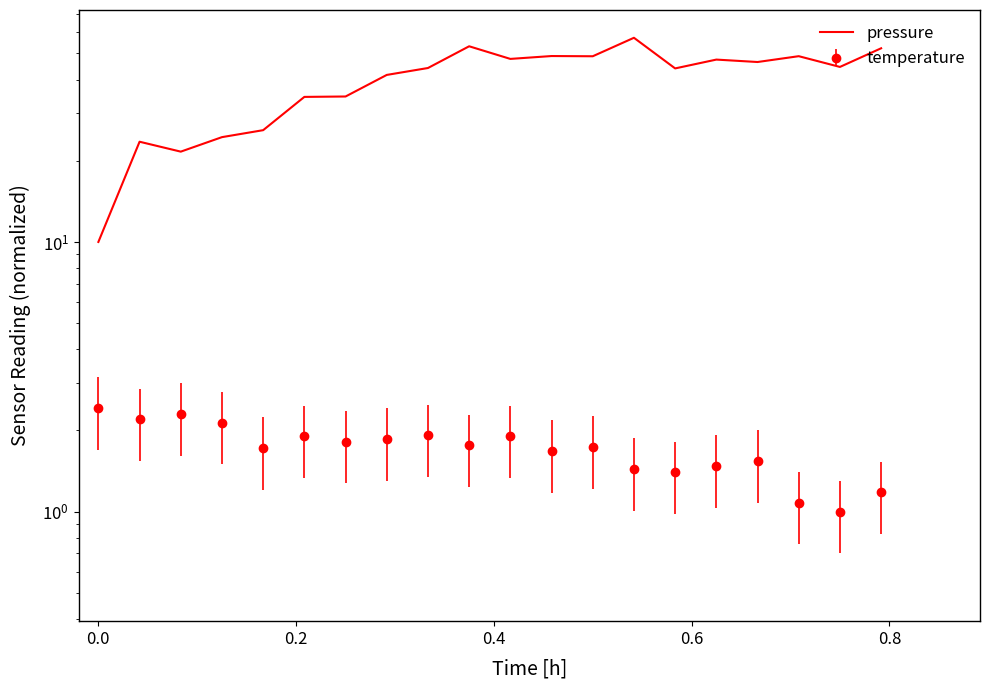

What is the average value?

40.0